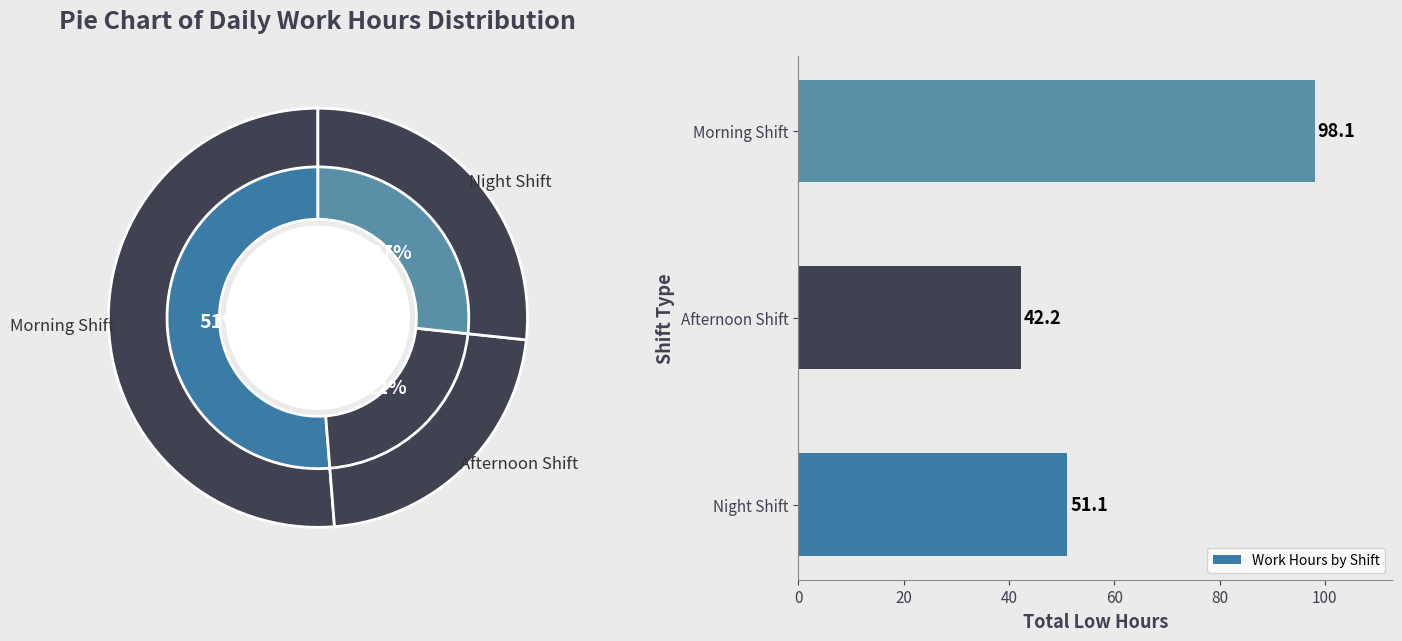

How many segments does this pie chart have?

3